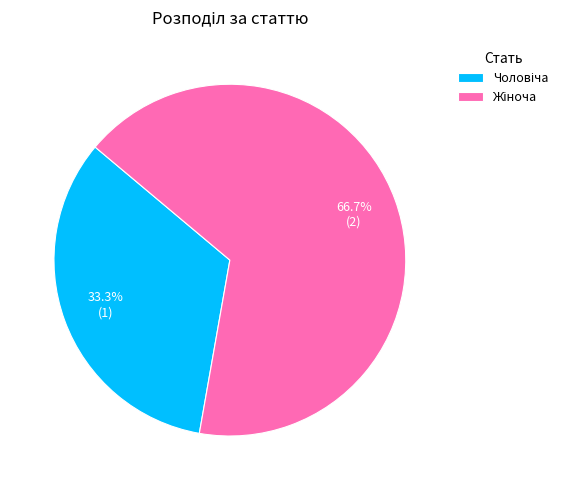

To the nearest percent, what is the average slice percentage?

50%